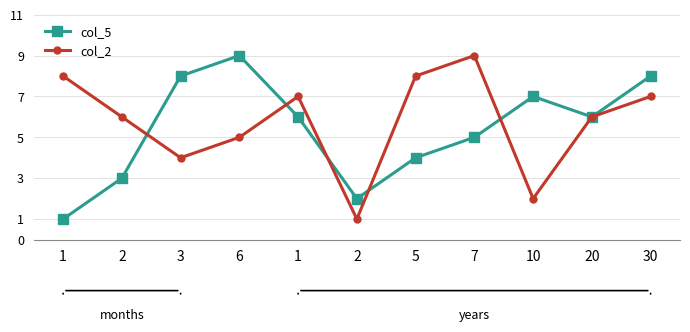

What is the maximum value for col_5?

9